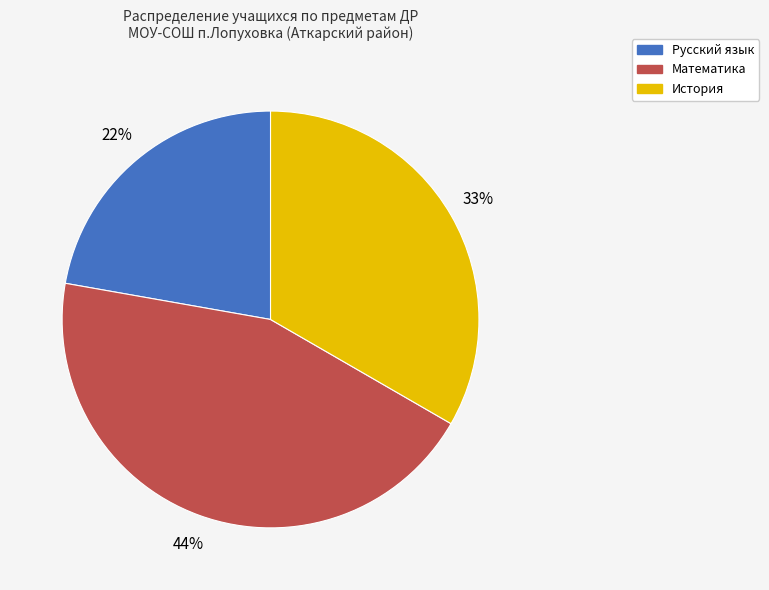

What is the ratio of the value at Русский язык to the value at Математика?

0.5